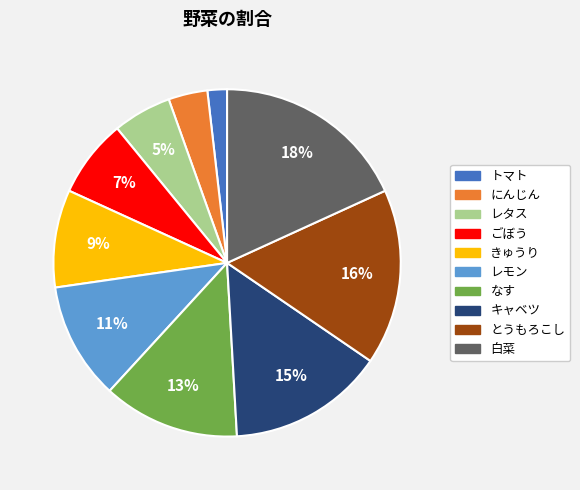

To the nearest percent, what is the difference between the にんじん and レモン slice percentages?

7%